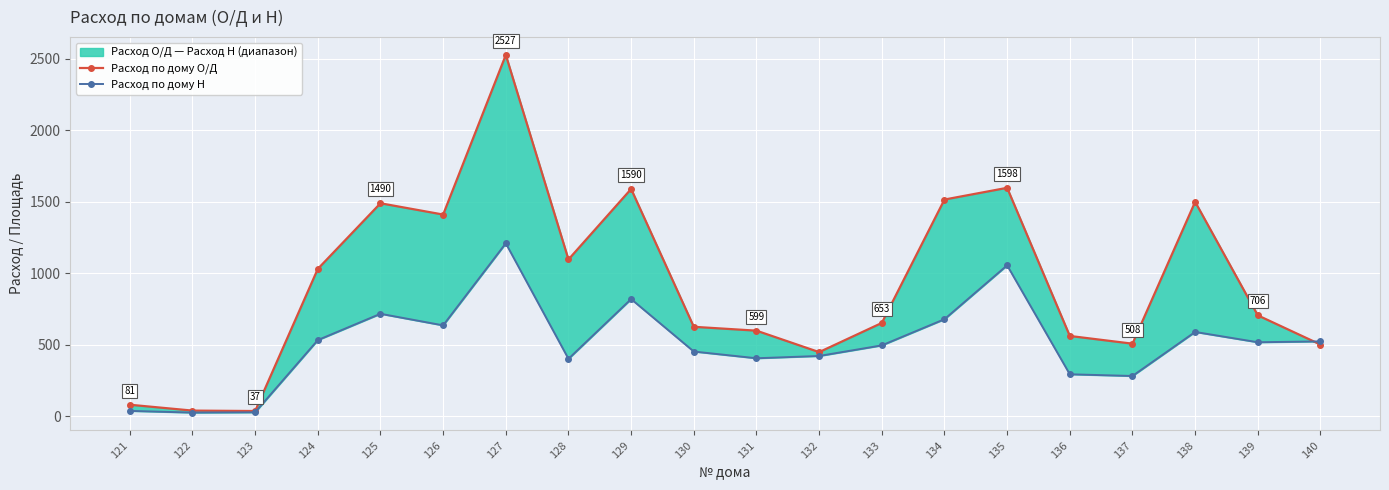

What is the difference between the Расход по дому Н values at 123 and 131?

378